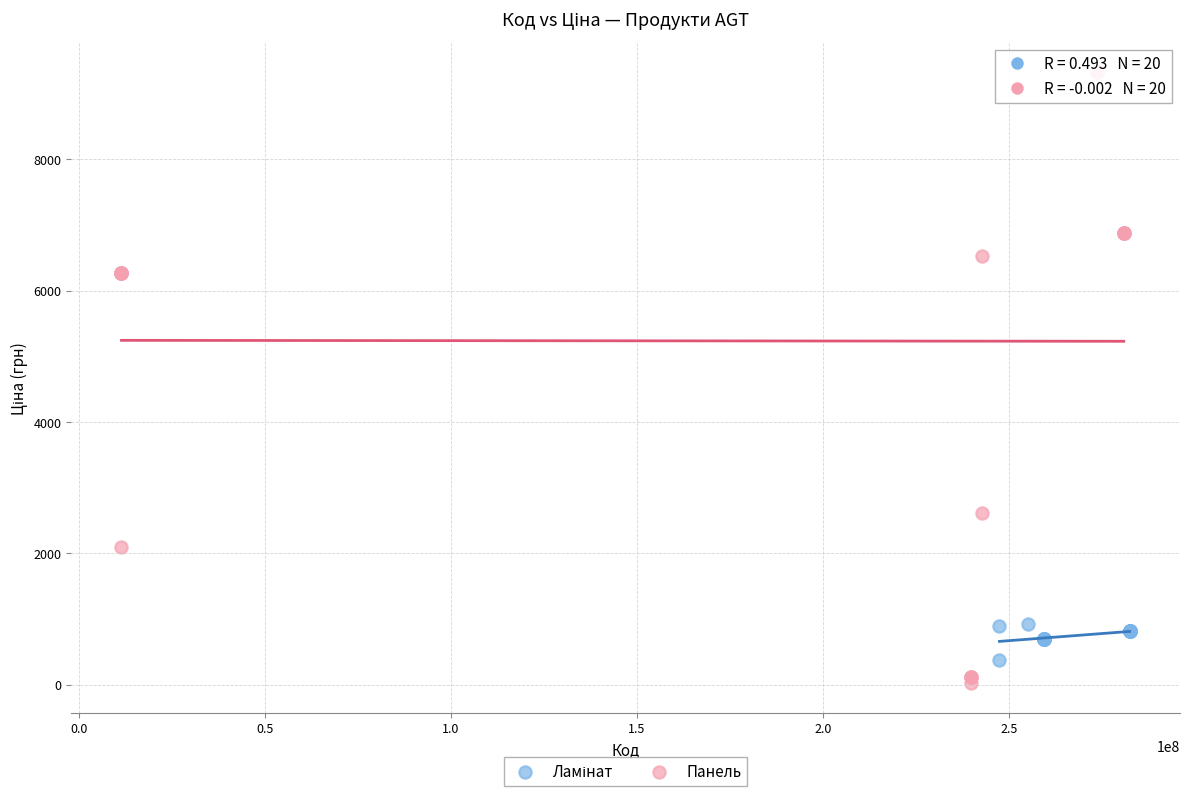

Which series reaches the maximum Y coordinate?

Панель